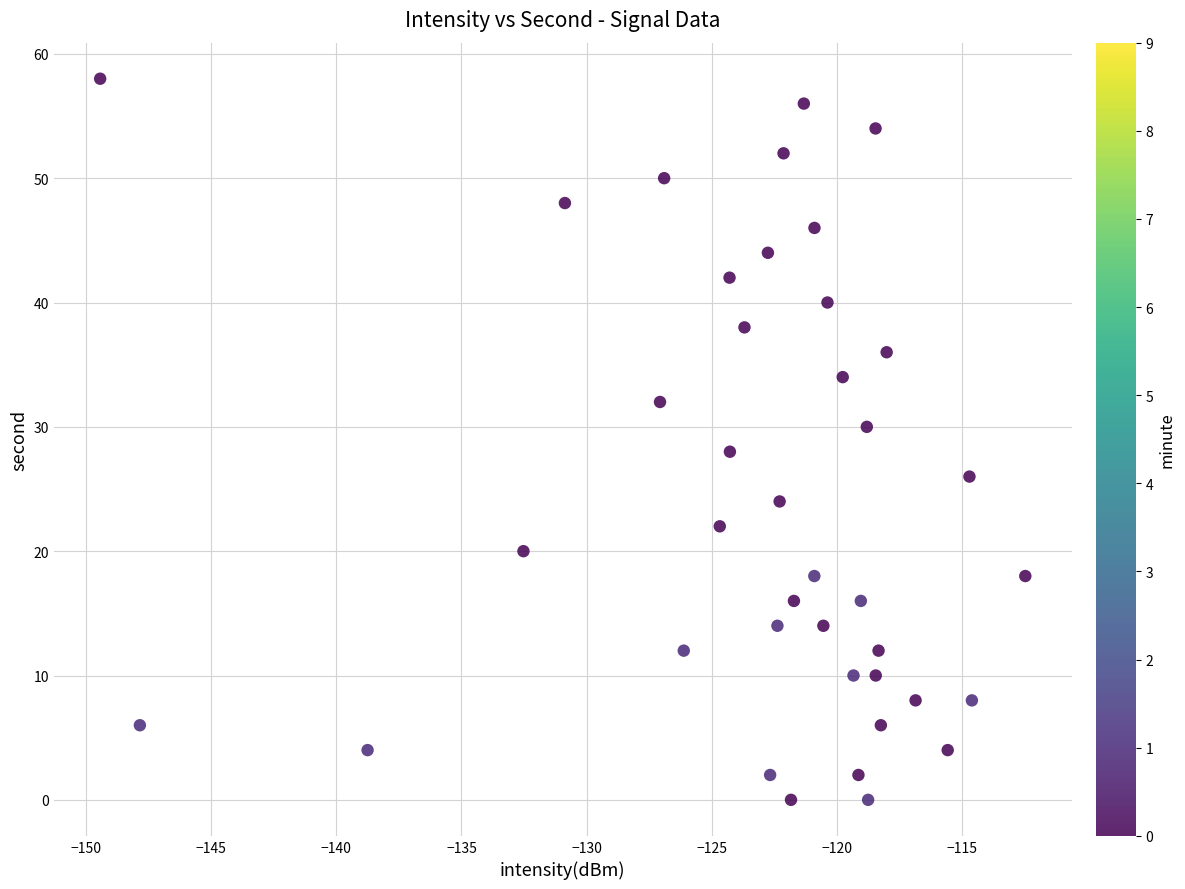

What is the range of Y values (max minus min)?

58